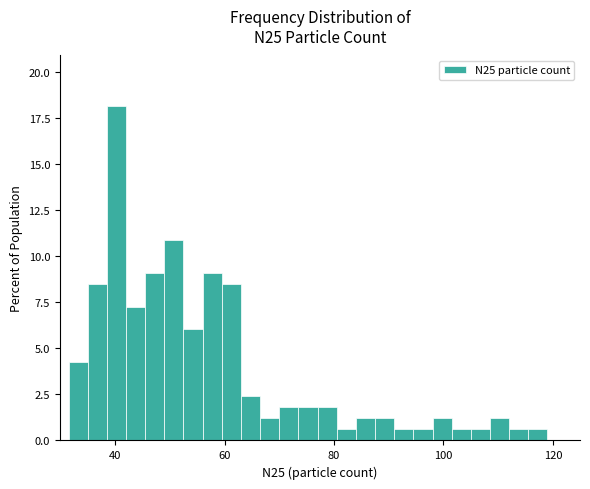

Read against the x-axis, roughly where is the centre of the tallest bar?

40